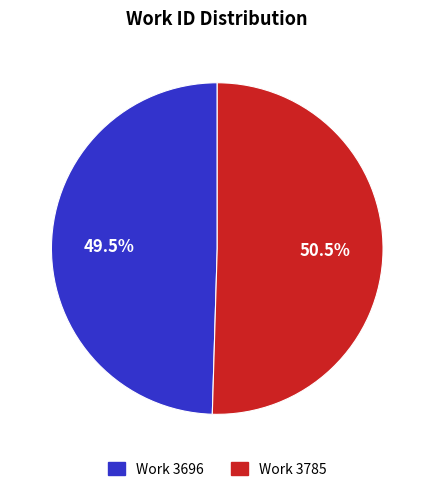

How many slices are in this pie chart?

2